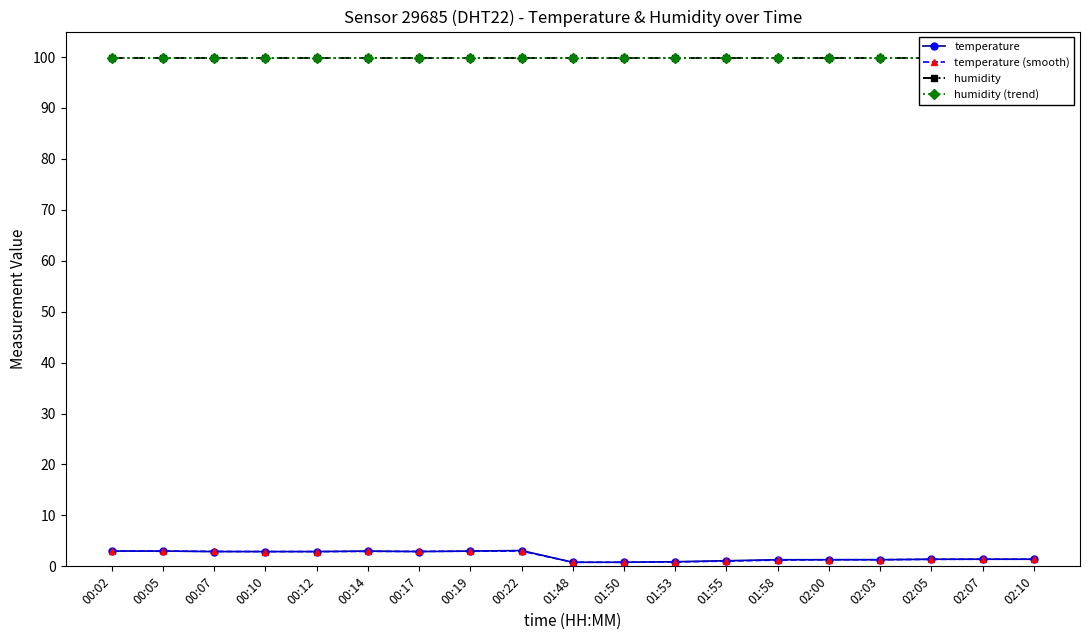

True or false: humidity has more than 2 interior local peaks.

False